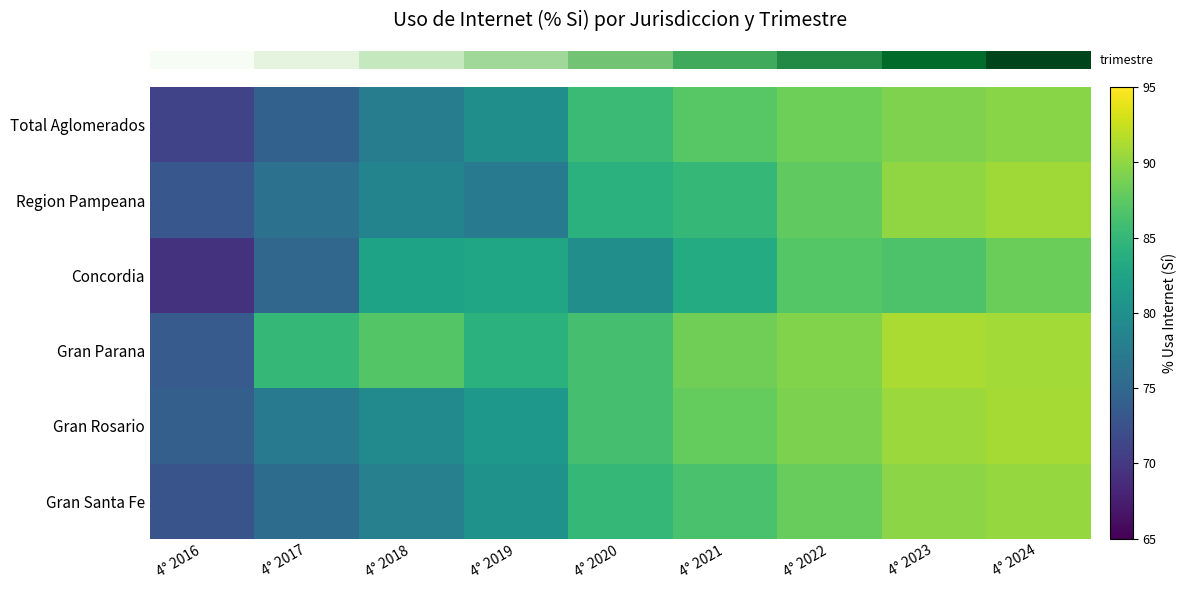

How many distinct data groups are displayed?

6